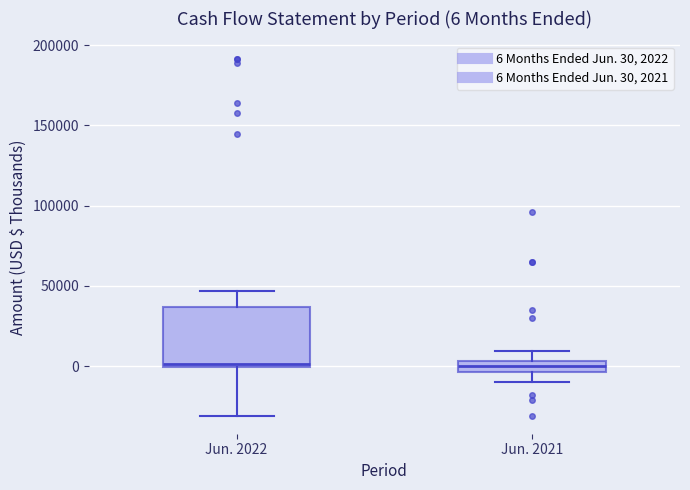

Which box is the tallest, from its lower edge to its upper edge?

Jun. 2022